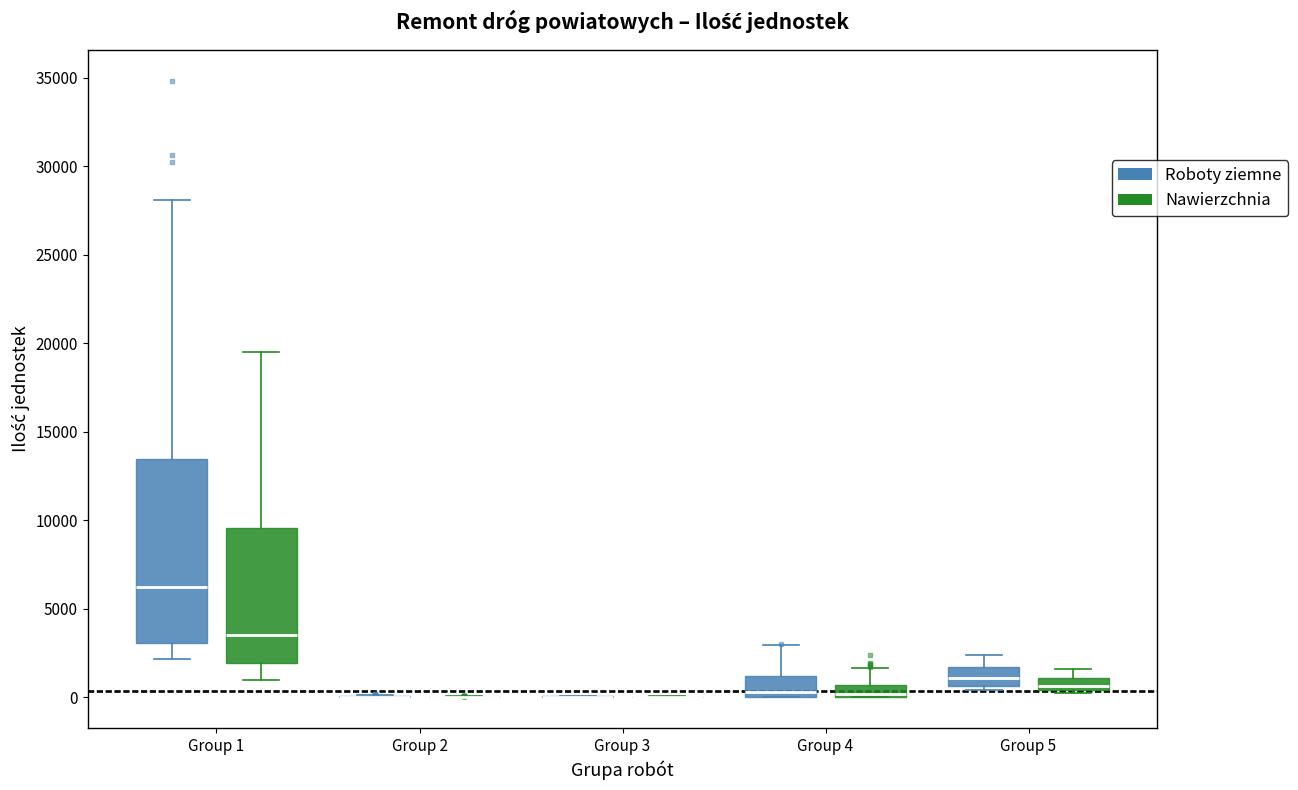

Which box is the tallest, from its lower edge to its upper edge?

Group 1 (Roboty ziemne)